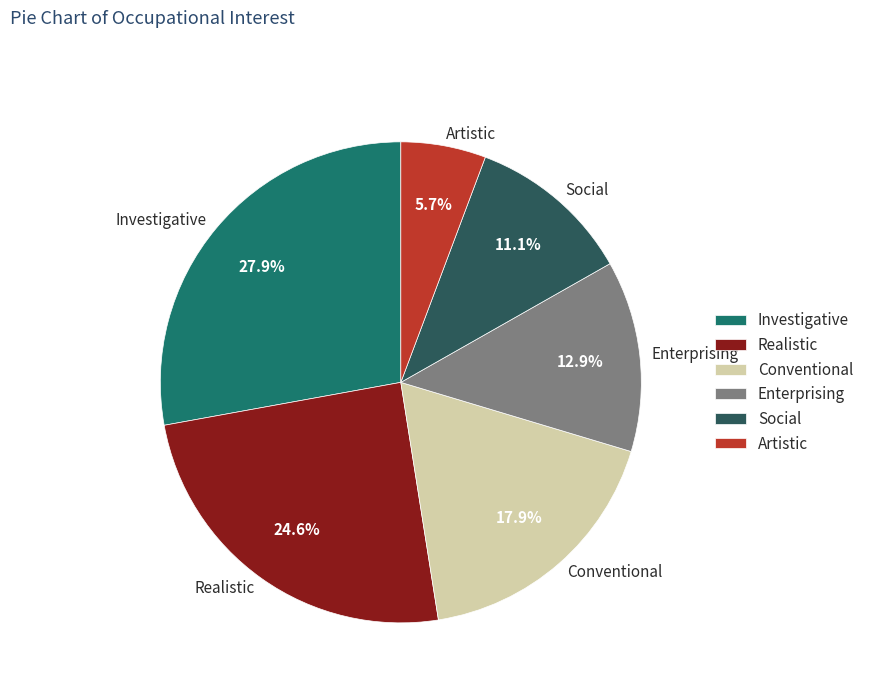

Rank the categories by value from highest to lowest.

Investigative, Realistic, Conventional, Enterprising, Social, Artistic